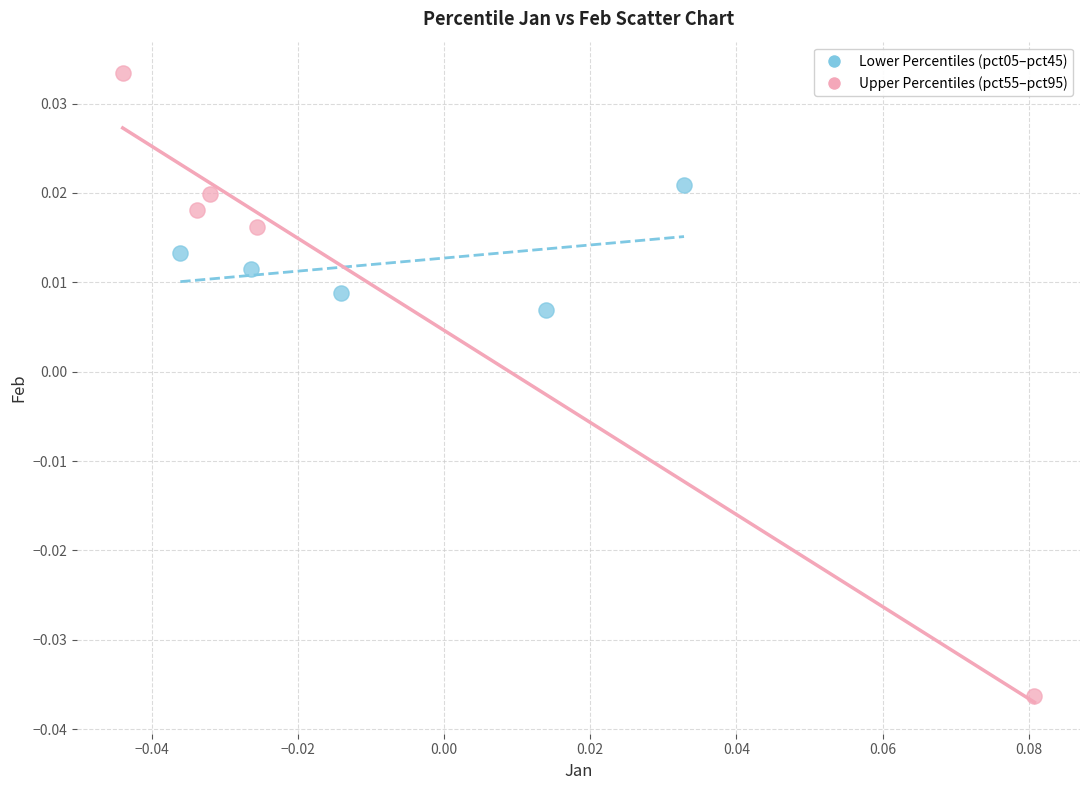

Which series reaches the minimum Y coordinate?

Upper Percentiles (pct55–pct95)